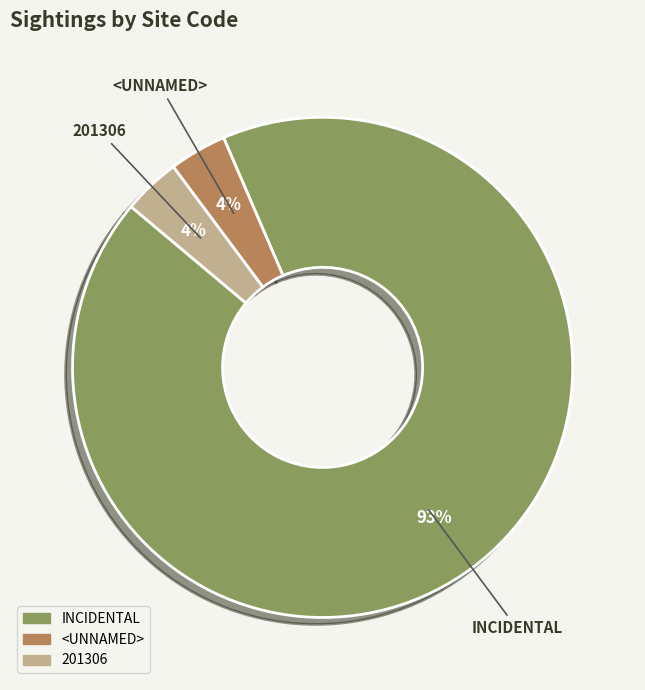

How many slices are in this pie chart?

3